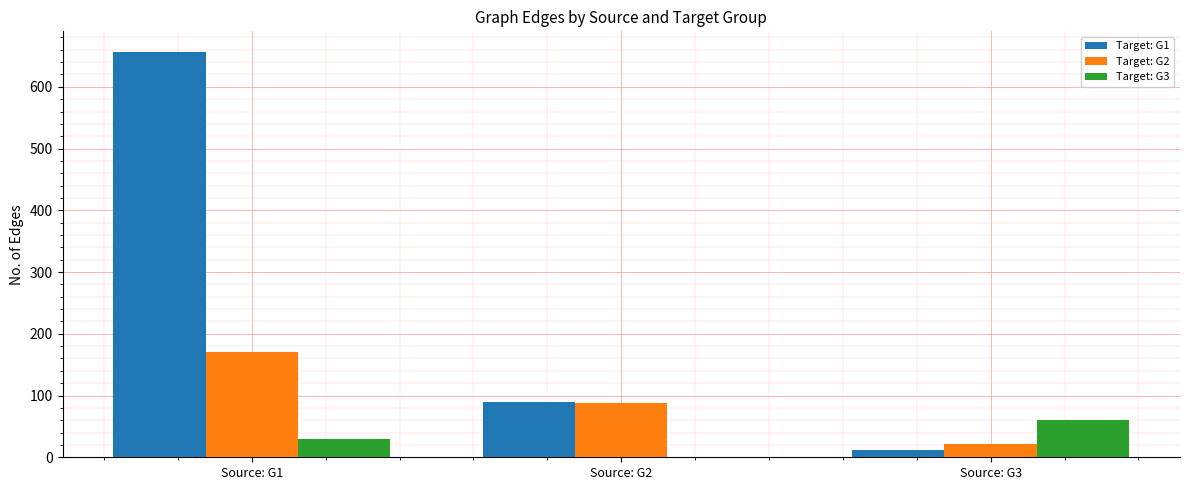

What is the maximum value shown in the chart?

657